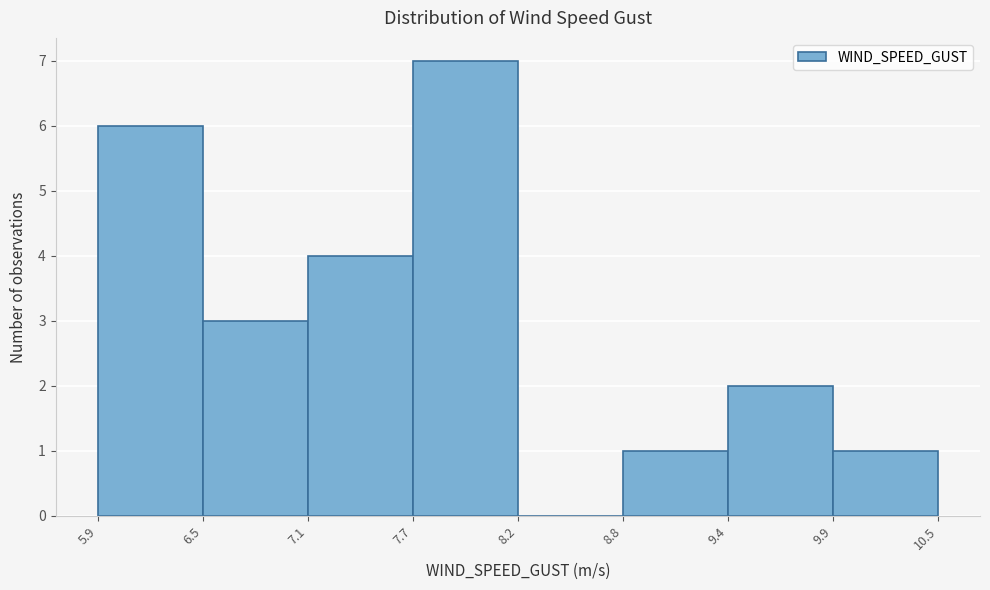

What is the height of the bar covering 8.8 to 9.4 on the x-axis? The values are not printed on the chart, so give them approximately, as read against the axis.

1